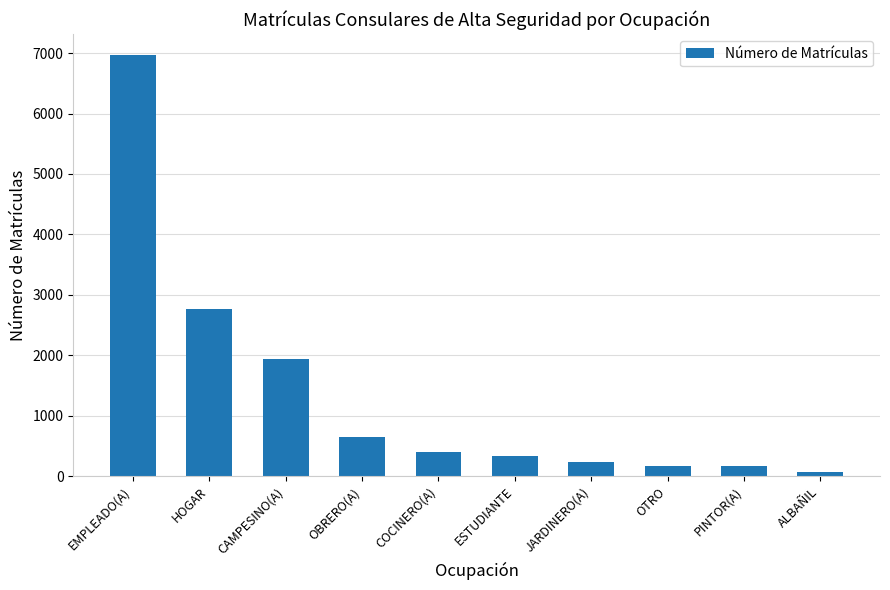

How many distinct data groups are displayed?

1